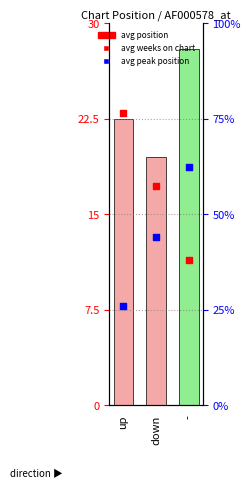

Is the value of avg position at - greater than the value of avg peak position at down?

No